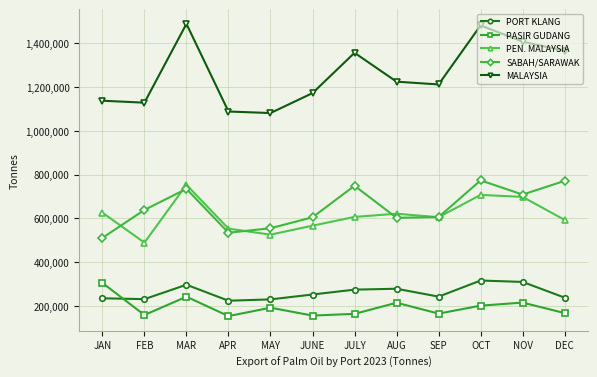

What is the highest value of the SABAH/SARAWAK series?

773440